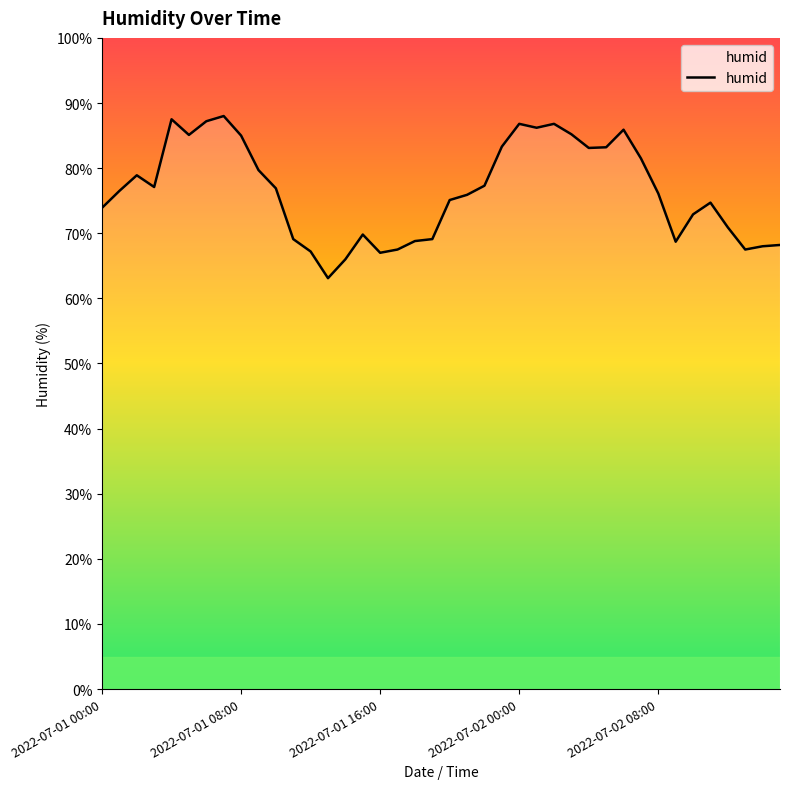

What is the greatest value displayed?

88.0